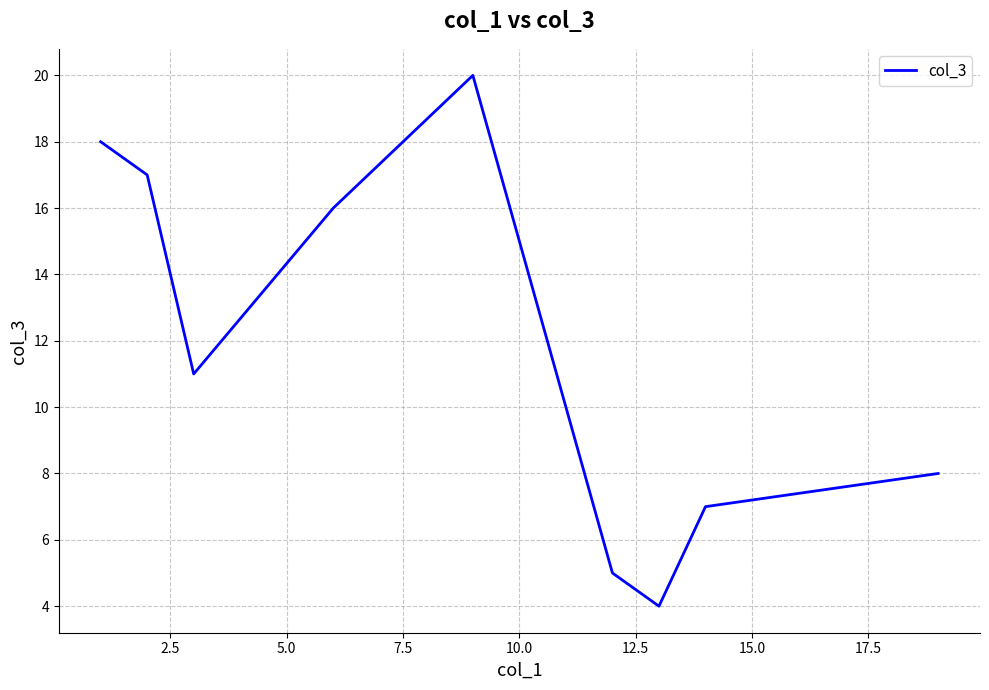

What is the maximum value shown in the chart?

20